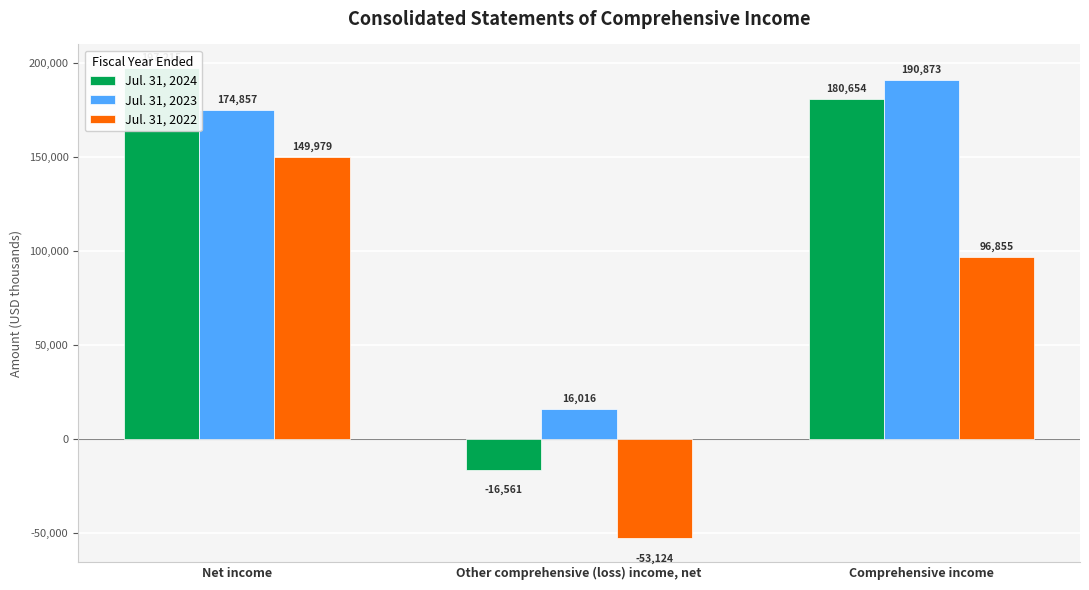

Is the value of Jul. 31, 2024 at Net income greater than the value of Jul. 31, 2023 at Net income?

Yes